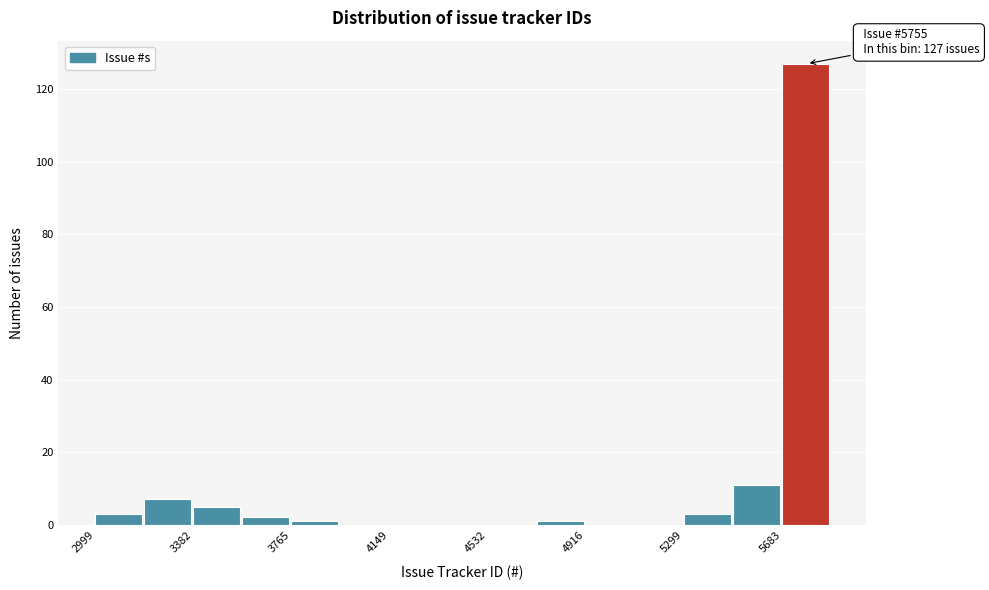

Around what value on the x-axis is the tallest bar? Give the approximate position of its centre, as read against the axis.

5750